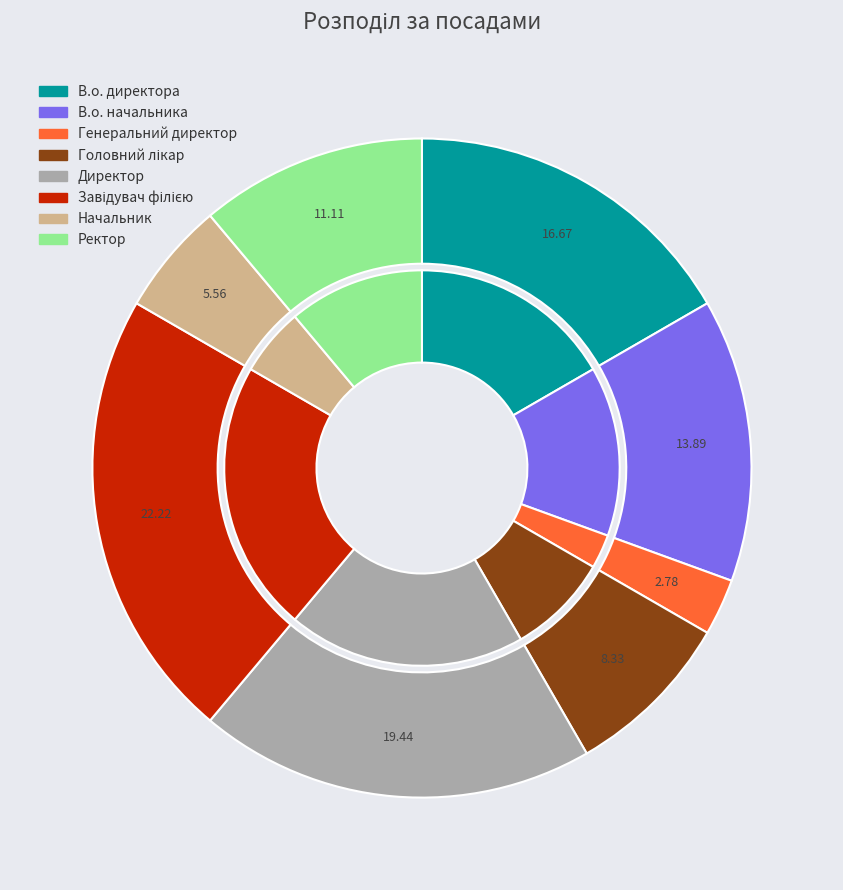

To the nearest percent, what portion does Начальник represent?

6%